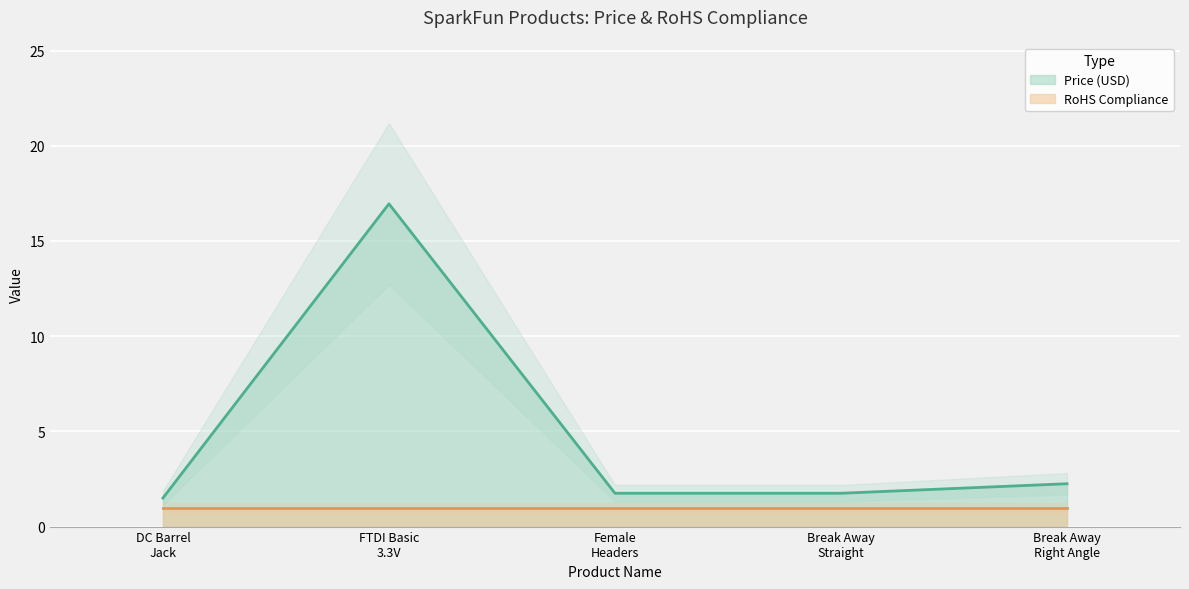

What is the ratio of the value at Break Away Straight to the value at Female Headers?

1.0